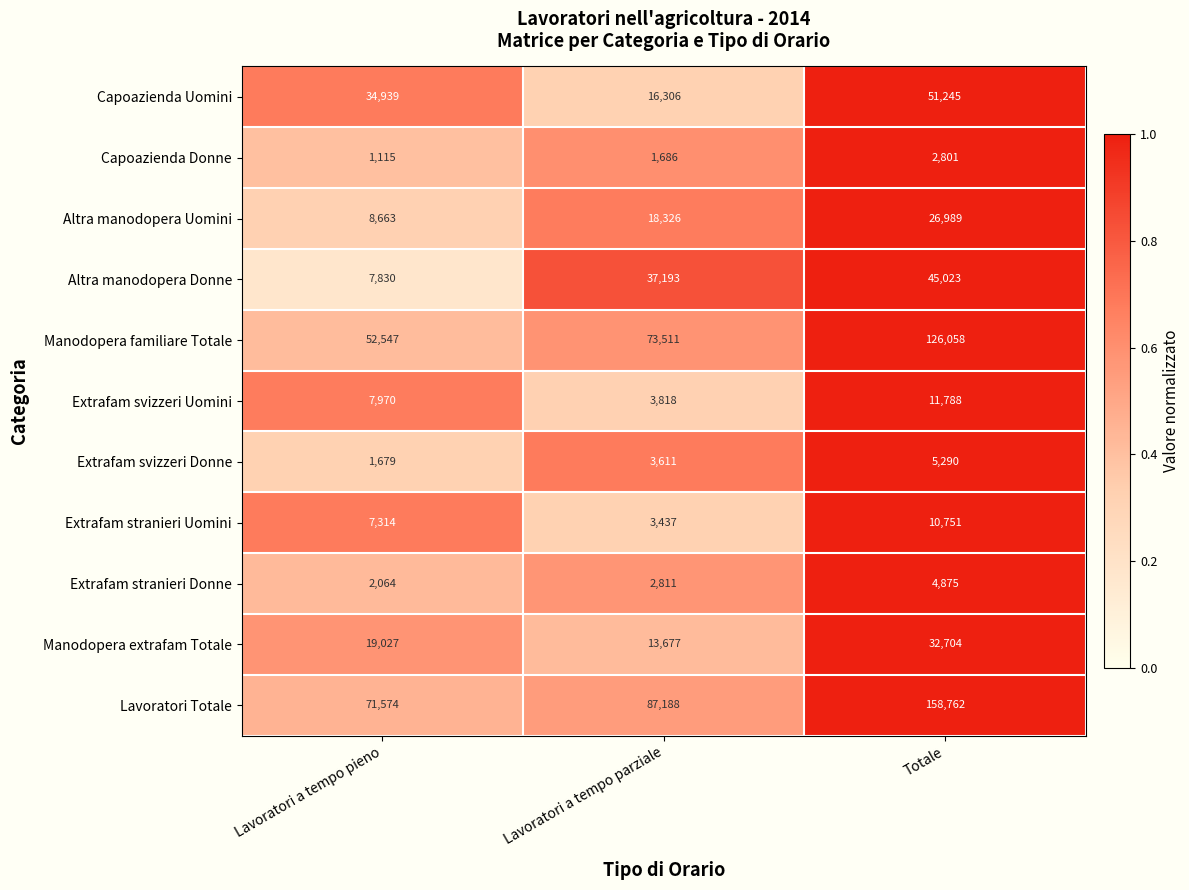

Where is Altra manodopera Donne nearest to the value 26426?

Lavoratori a tempo parziale